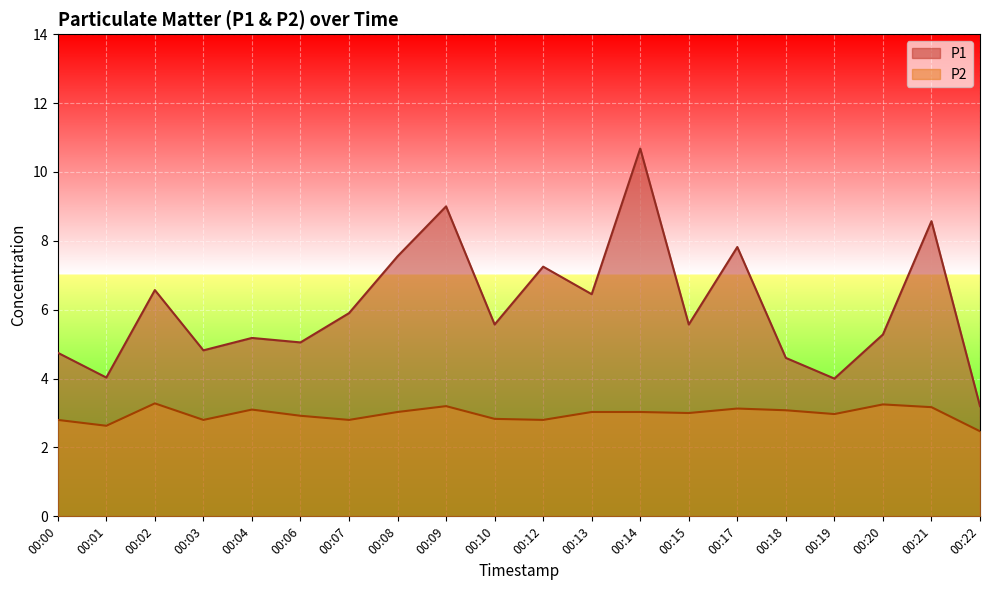

True or false: P1 and P2 cross at least once.

False